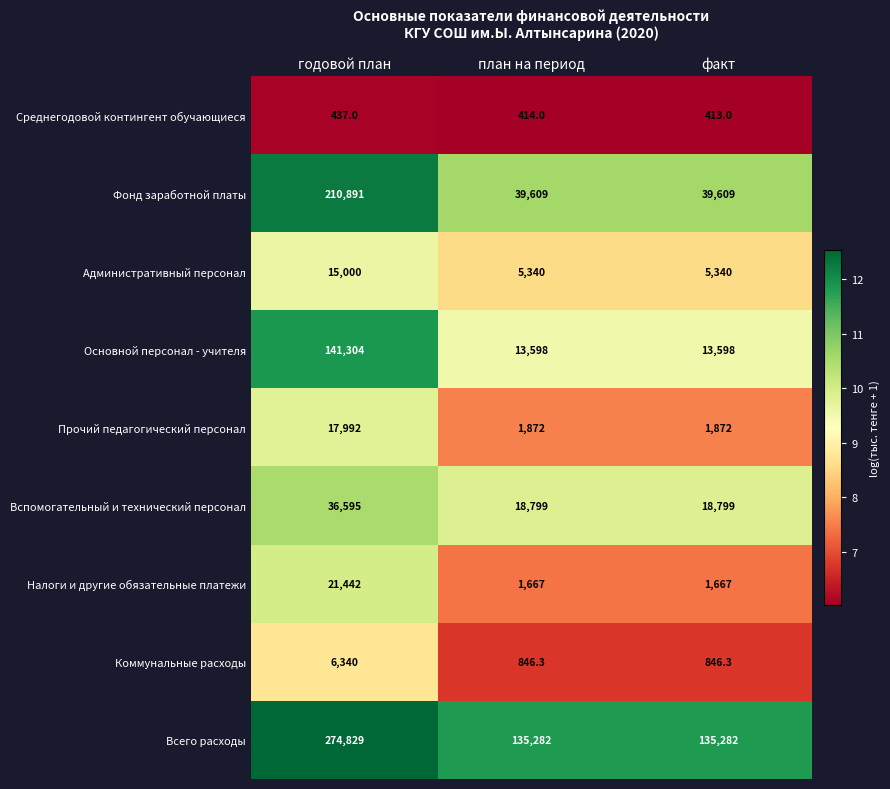

Reading right to left, transcribe all the data shown in this chart.

Среднегодовой контингент обучающиеся: 413.0	414.0	437.0
Фонд заработной платы: 39609.0	39609.0	210891.0
Административный персонал: 5340.0	5340.0	15000.0
Основной персонал - учителя: 13598.0	13598.0	141304.0
Прочий педагогический персонал: 1872.0	1872.0	17992.0
Вспомогательный и технический персонал: 18799.0	18799.0	36595.0
Налоги и другие обязательные платежи: 1667.0	1667.0	21442.0
Коммунальные расходы: 846.3	846.3	6340.0
Всего расходы: 135282.0	135282.0	274829.0